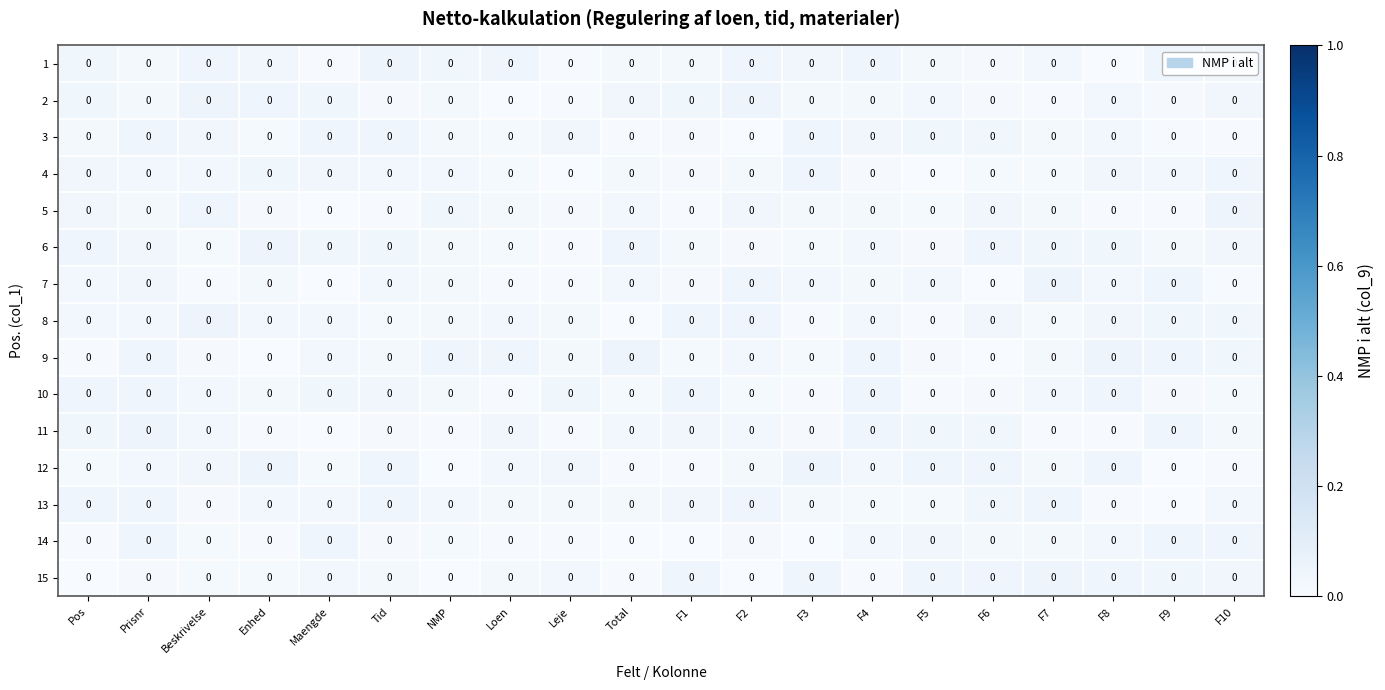

List the series in order of their peak value, highest first.

9, 15, 1, 11, 2, 6, 12, 5, 7, 8, 10, 14, 13, 4, 3